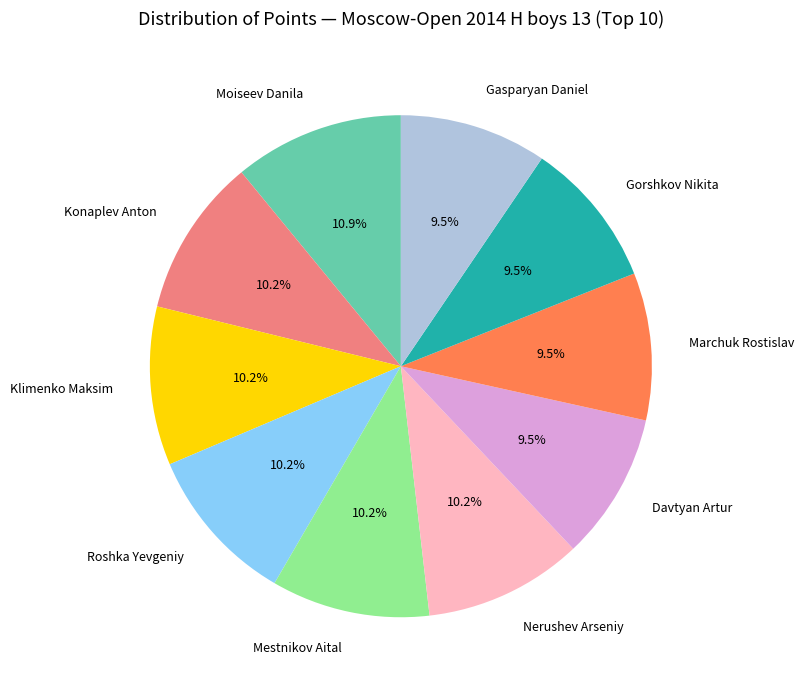

What is the largest slice in the pie chart?

Moiseev Danila